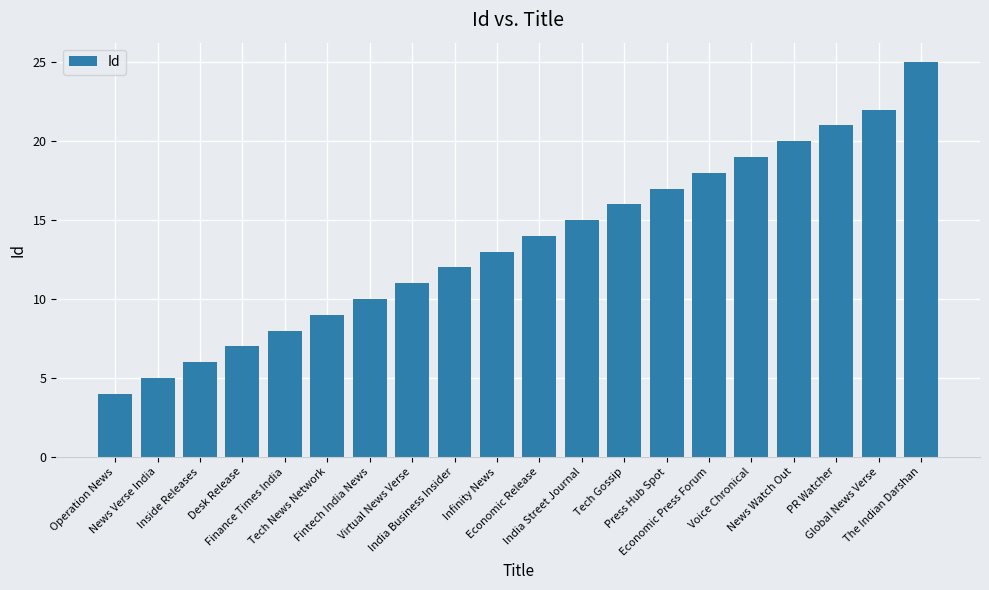

What is the maximum value shown in the chart?

25